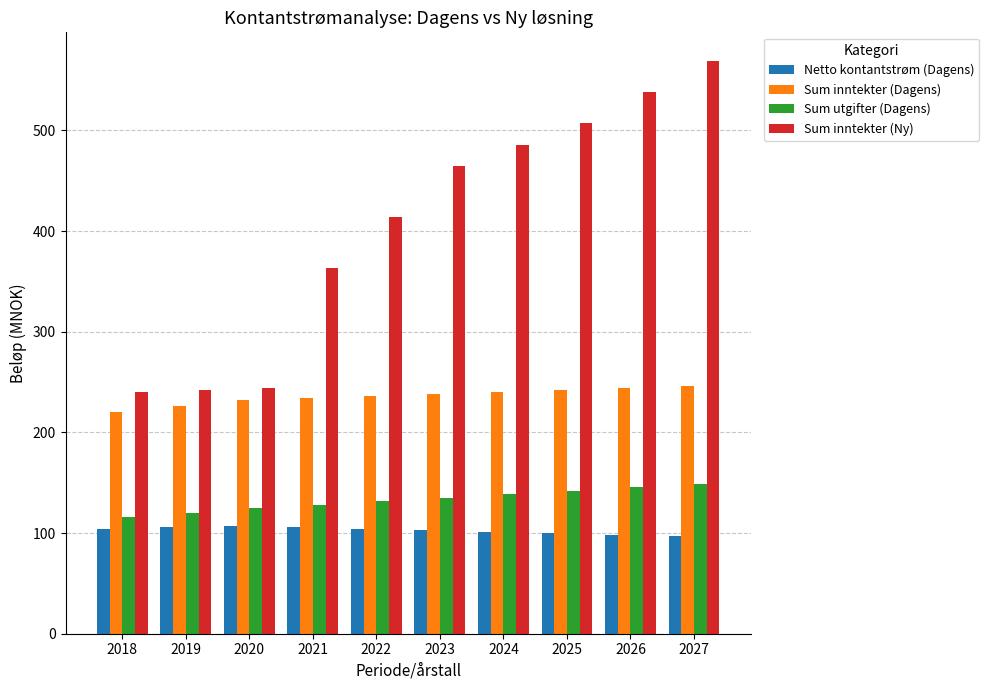

Are the bars grouped side by side (vs. stacked)?

Yes